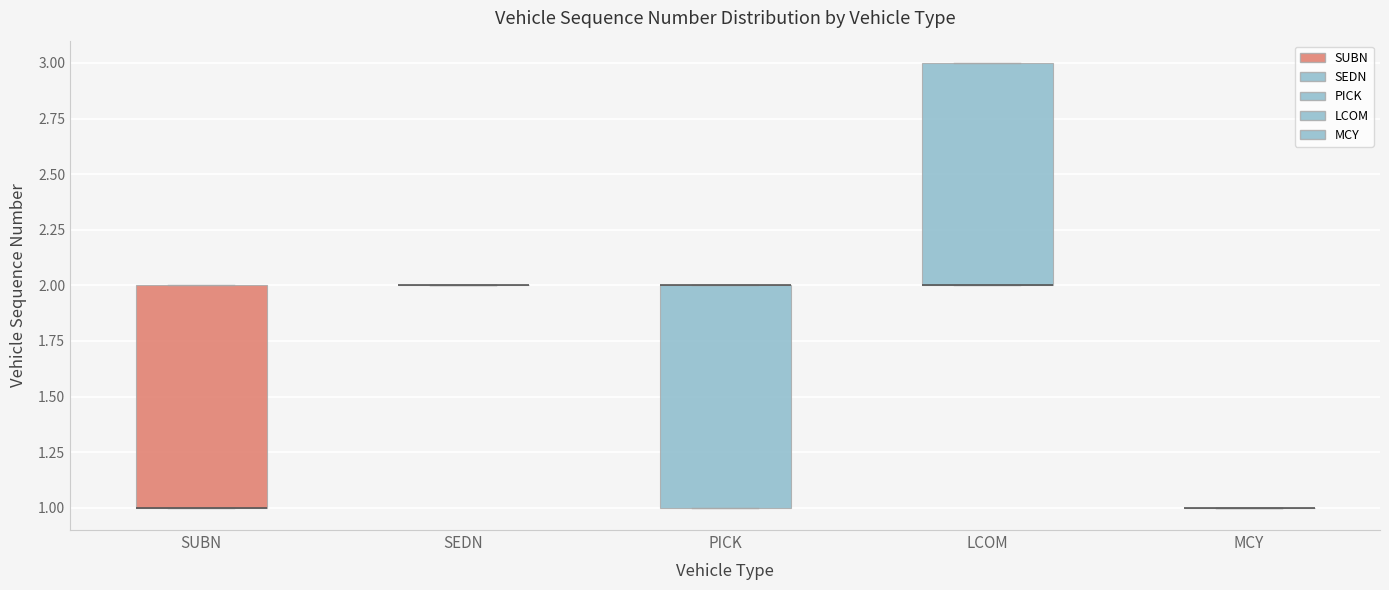

Reading left to right, read every box against the y-axis: the position of its median line, the range the box covers, and the ends of its whiskers. The values are not printed on the chart, so give them approximately, as read against the axis.

SUBN: median 1 (drawn on the box's lower edge), box 1 to 2, whiskers 1 to 2
SEDN: box collapsed to a line at 2, whiskers 2 to 2
PICK: median 2 (drawn on the box's upper edge), box 1 to 2, whiskers 1 to 2
LCOM: median 2 (drawn on the box's lower edge), box 2 to 3, whiskers 2 to 3
MCY: box collapsed to a line at 1, whiskers 1 to 1